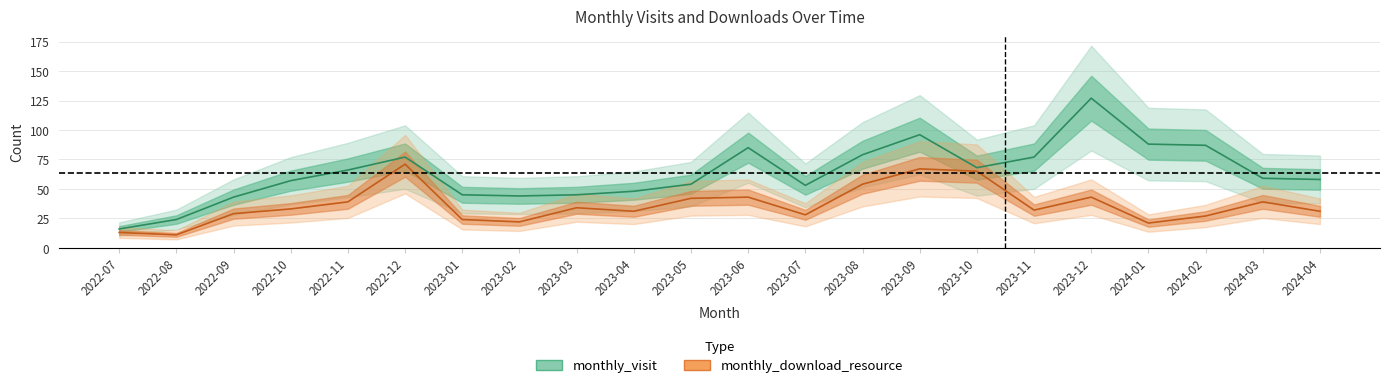

What are all the series names shown in the legend?

monthly_visit, monthly_download_resource